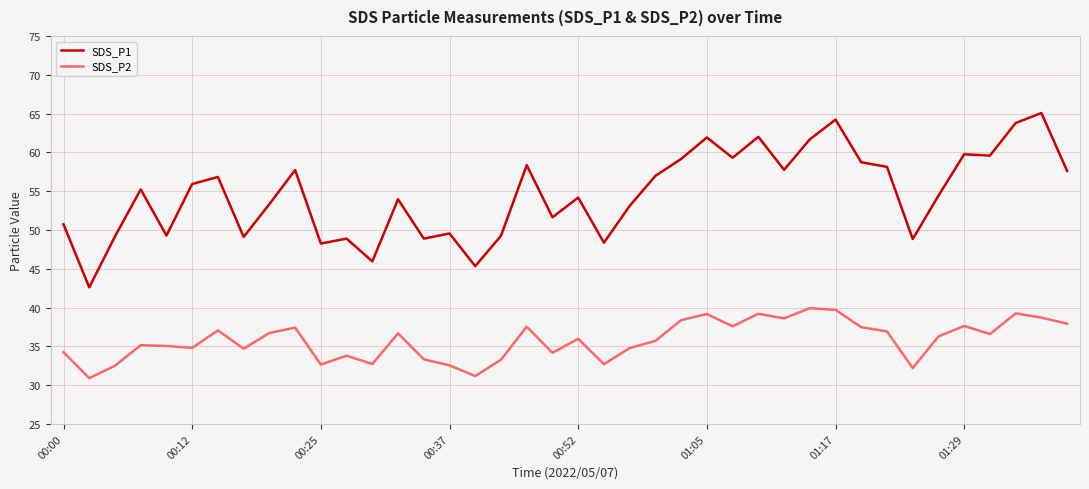

What is the average value of the SDS_P1 series?

54.6